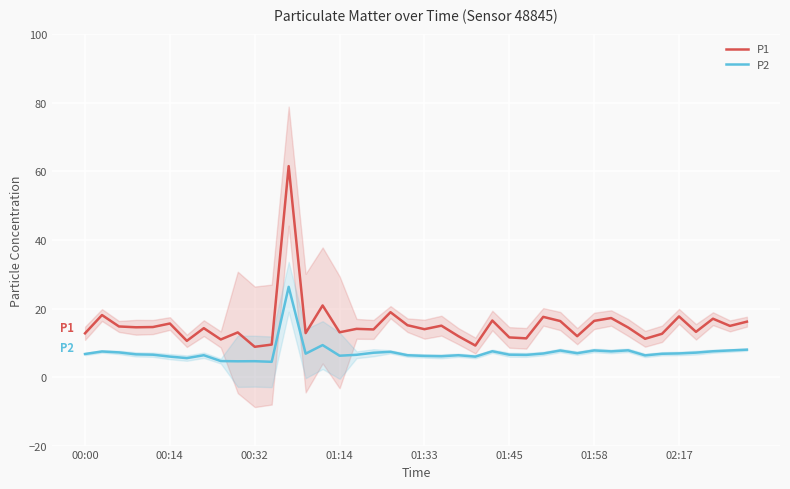

True or false: P2 has a value of 6.0 at 00:14.

True